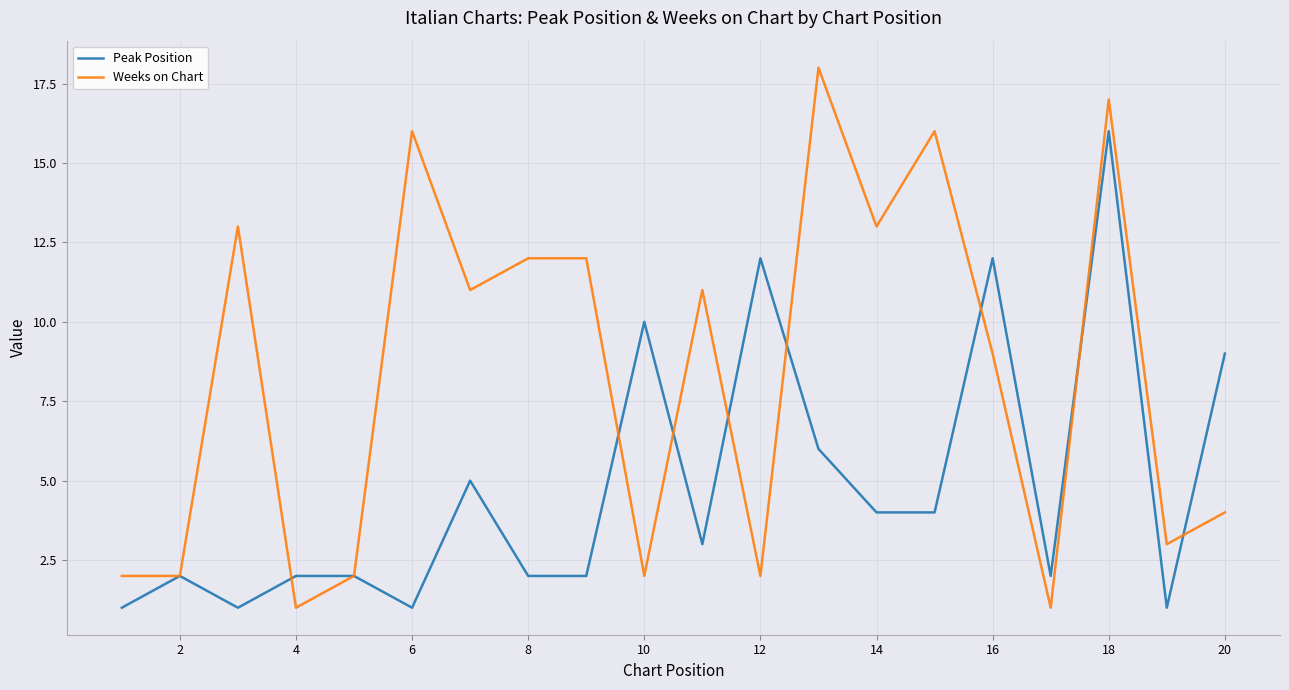

What is the maximum value for Peak Position?

16